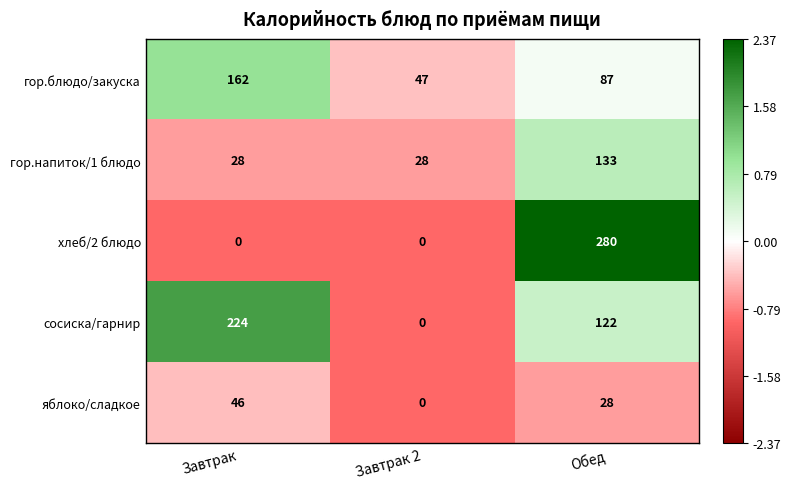

Reading left to right, extract all data points from this chart.

гор.блюдо/закуска: 162	47	87
гор.напиток/1 блюдо: 28	28	133
хлеб/2 блюдо: 0	0	280
сосиска/гарнир: 224	0	122
яблоко/сладкое: 46	0	28